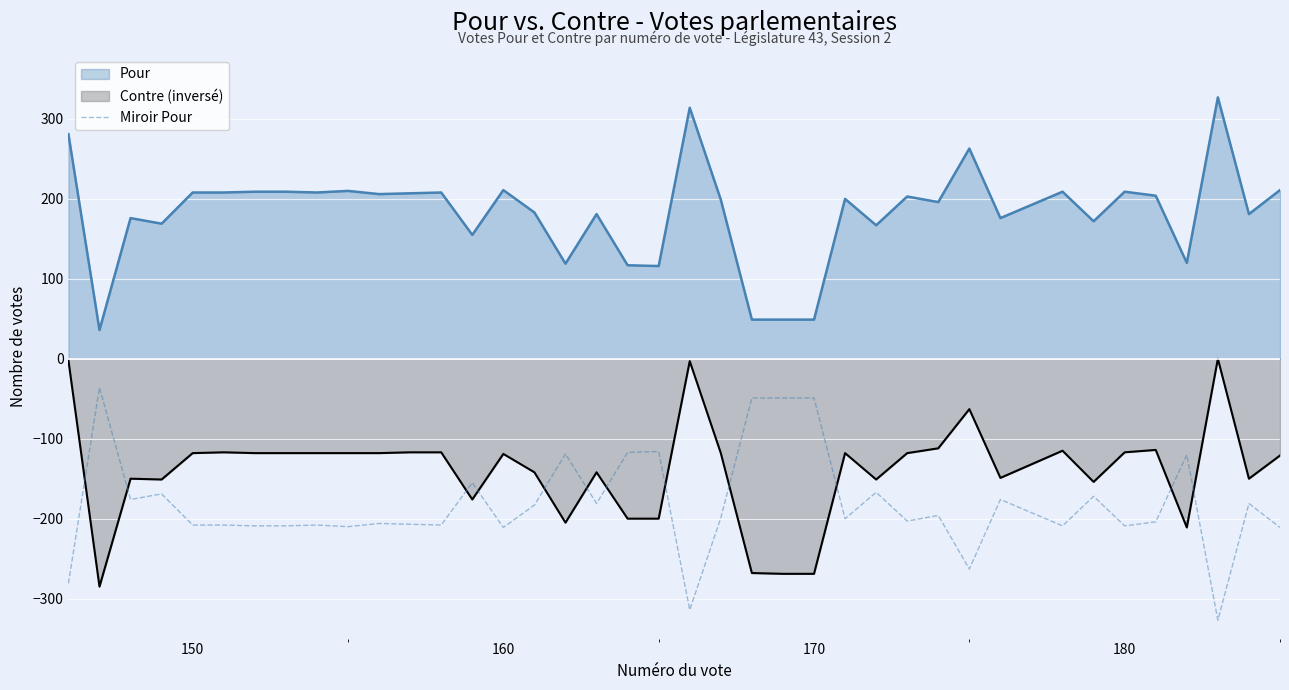

How many data points does each series have?

39